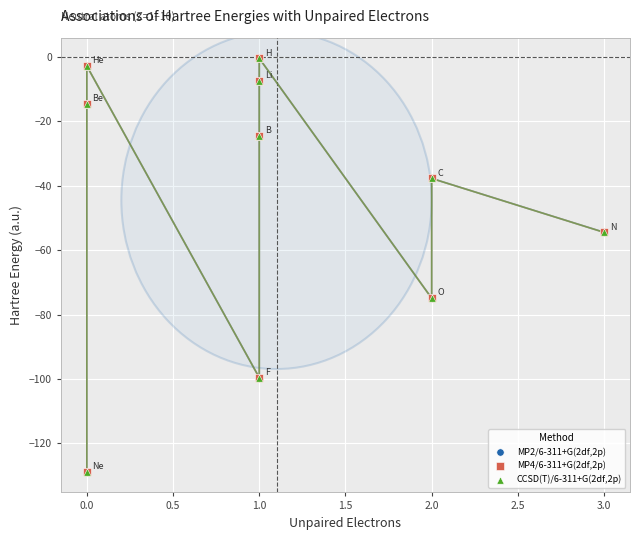

Which series has the widest spread of Y values?

CCSD(T)/6-311+G(2df,2p)